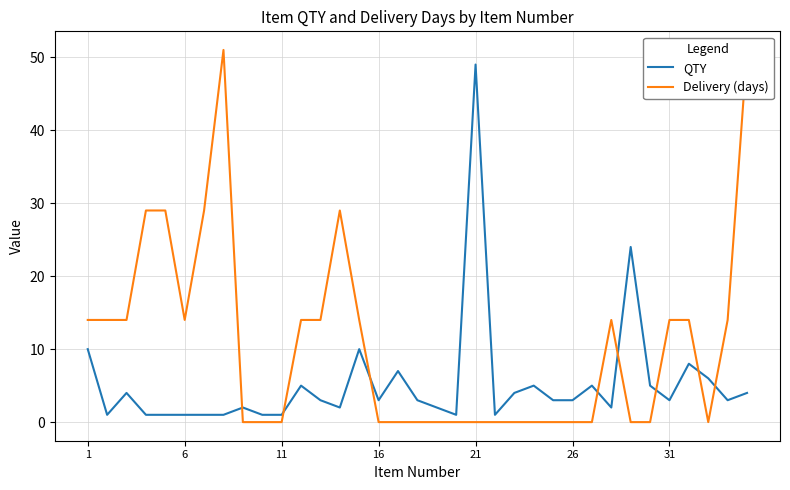

True or false: Delivery (days) has more than 2 points higher than both neighbors.

True